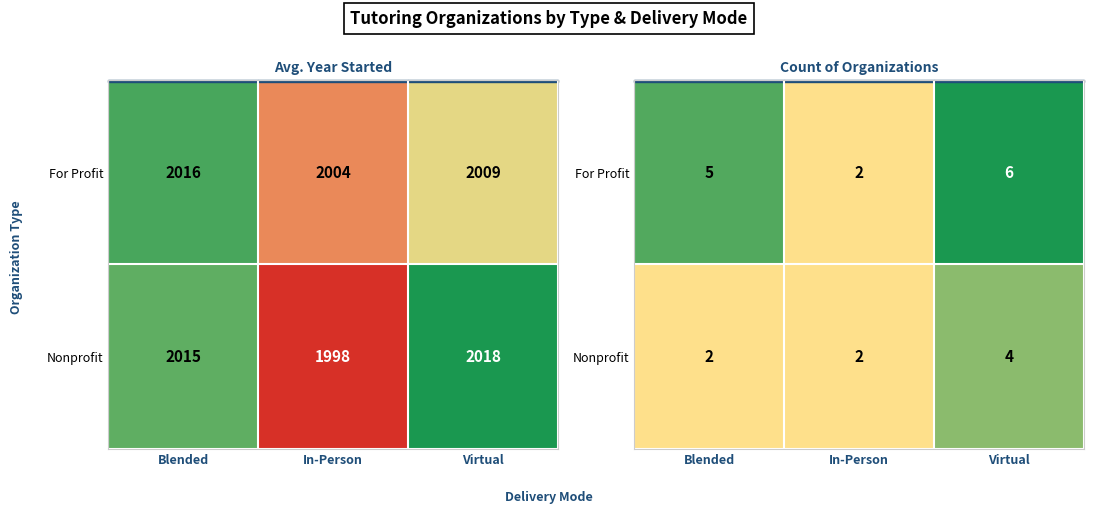

Which category has the highest value in the Nonprofit series?

Virtual